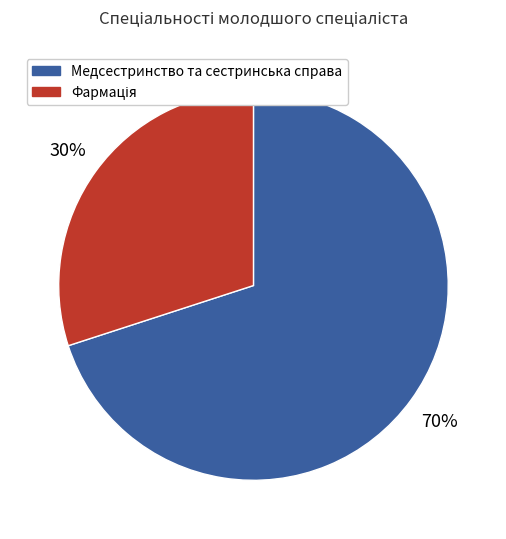

To the nearest percent, what is the difference between the largest and smallest slice percentages?

40%